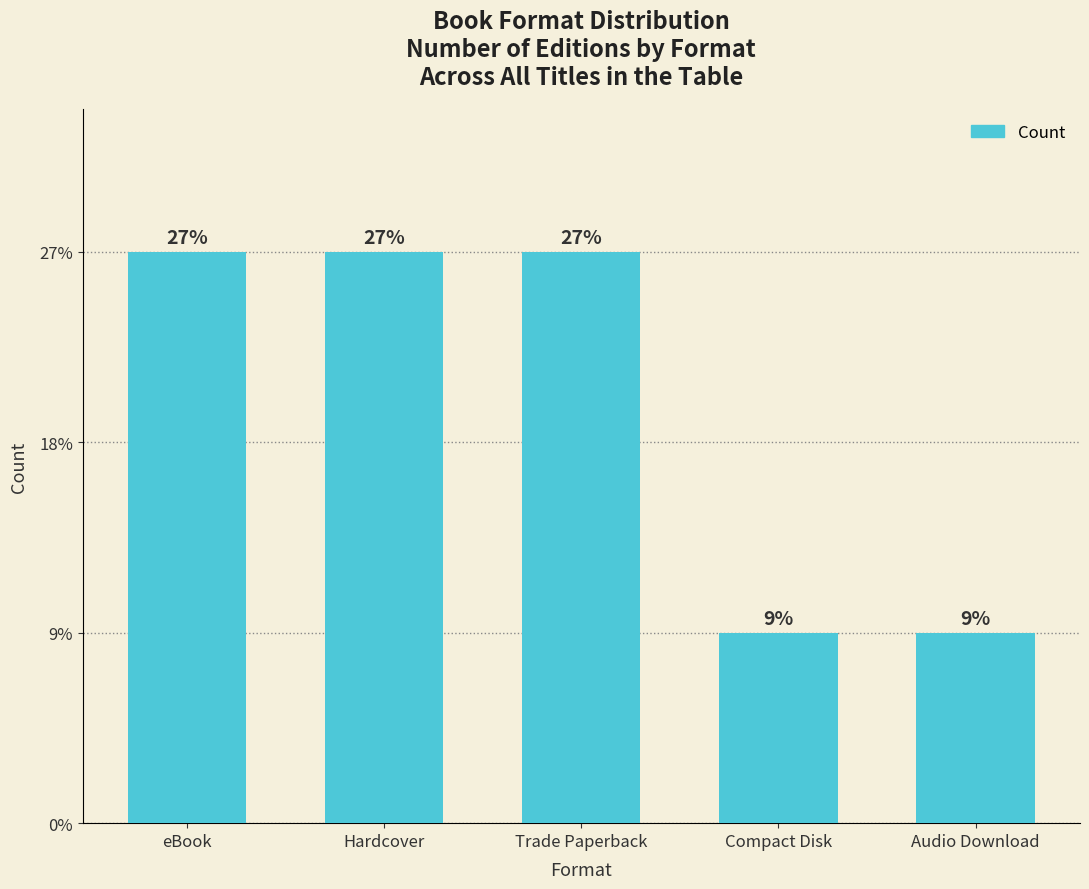

Does the chart contain any negative values?

No